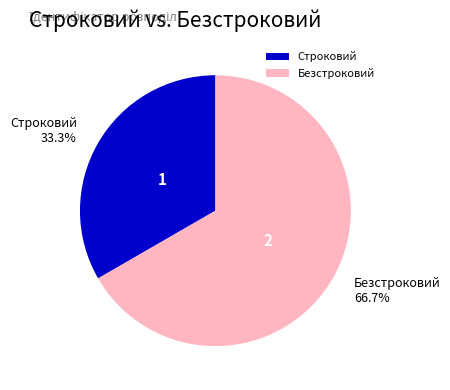

How many segments does this pie chart have?

2